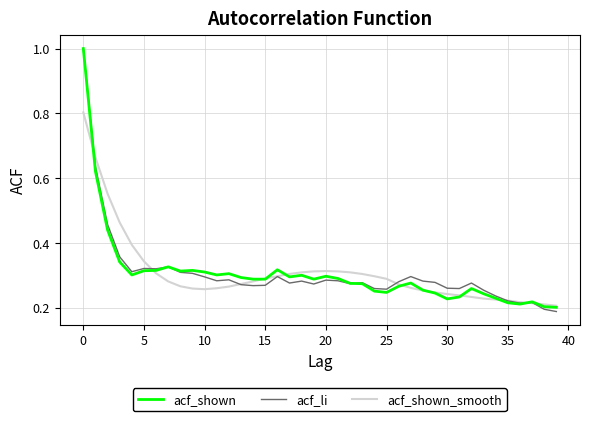

What is the difference between the maximum and second lowest values in the acf_li series?

0.8